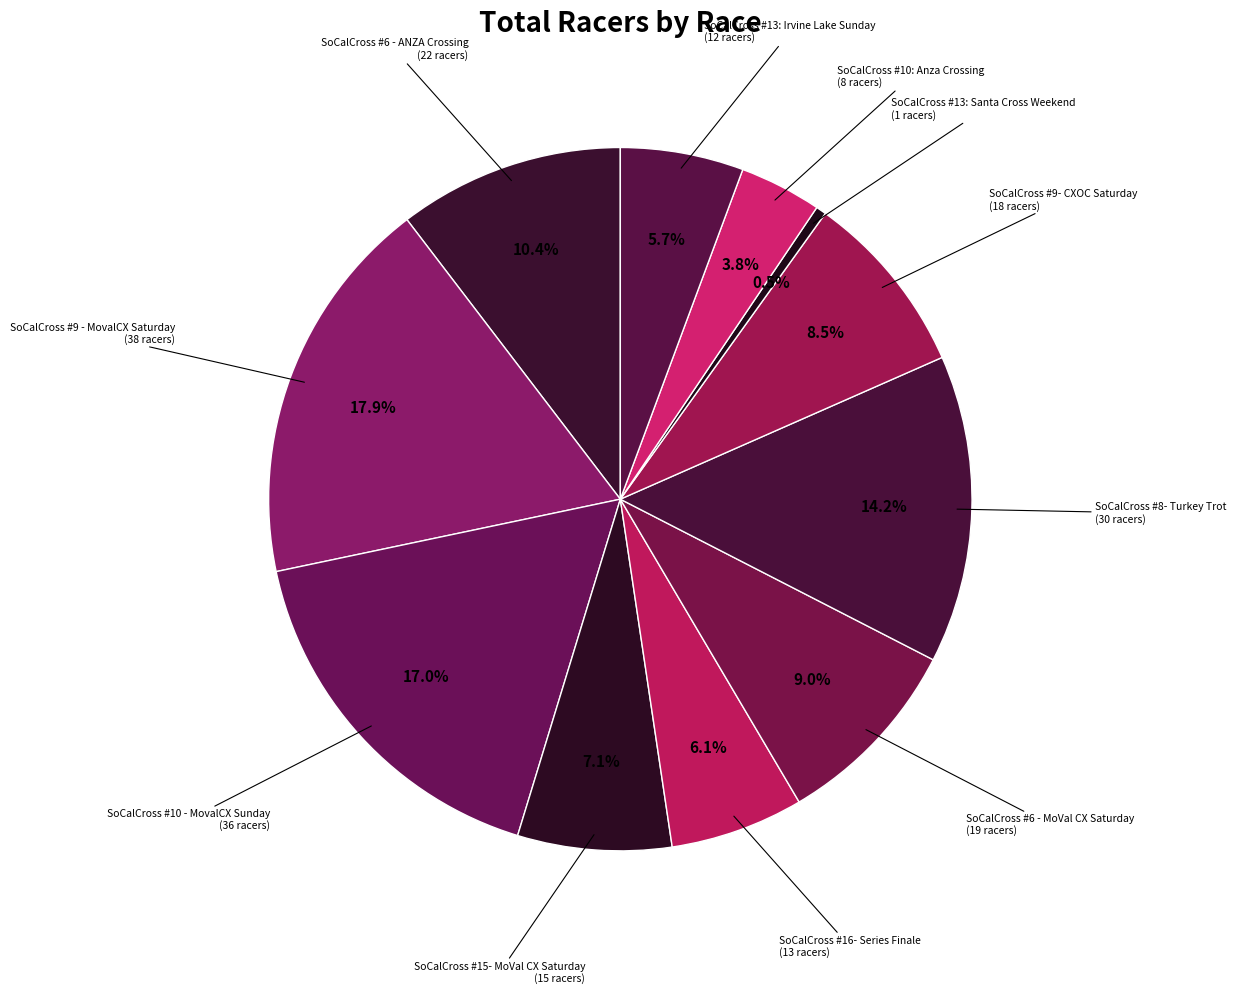

Which category has the smallest portion of the pie?

SoCalCross #13: Santa Cross Weekend